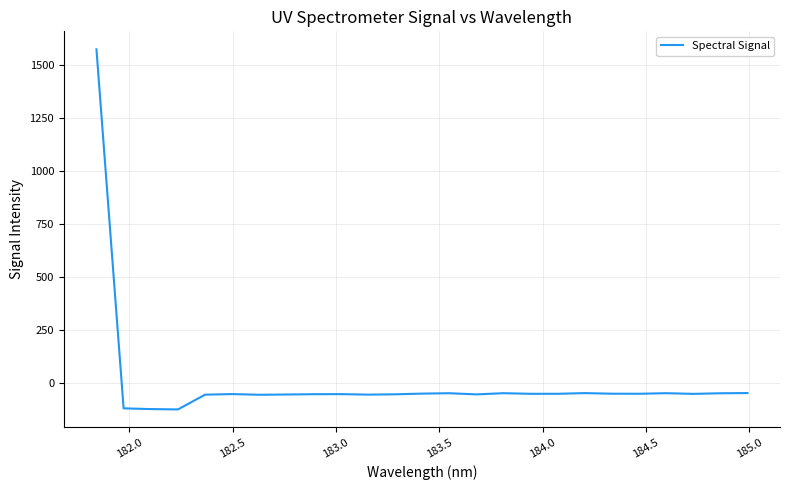

What is the difference between the maximum and minimum values?

1696.4